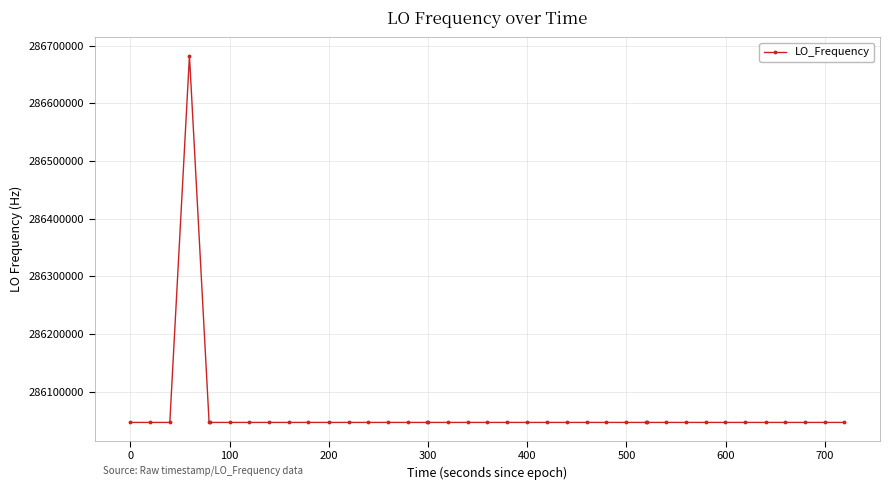

How many data points are less than 286046997?

14